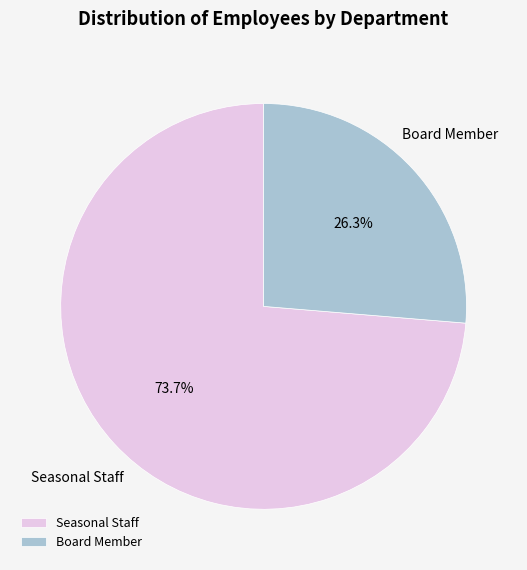

Between Seasonal Staff and Board Member, which is larger?

Seasonal Staff